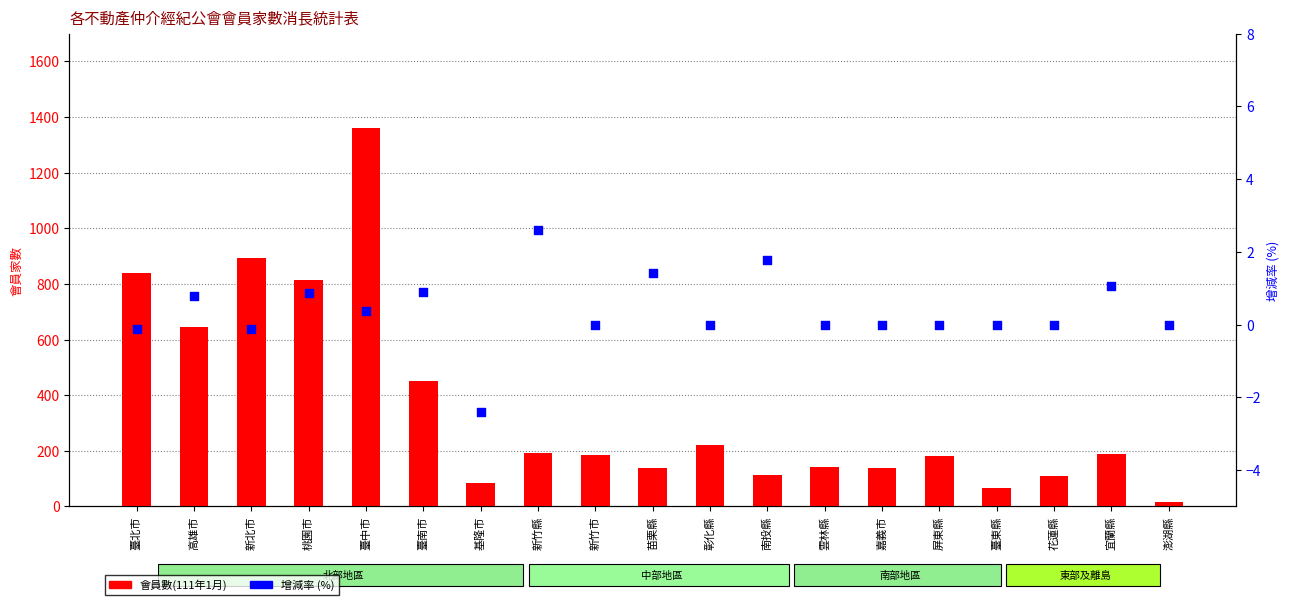

Which series has the largest total across all categories?

會員數(111年1月)